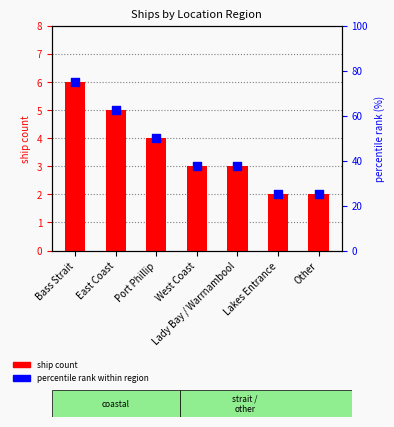

At how many categories does at least one series exceed 58?

2